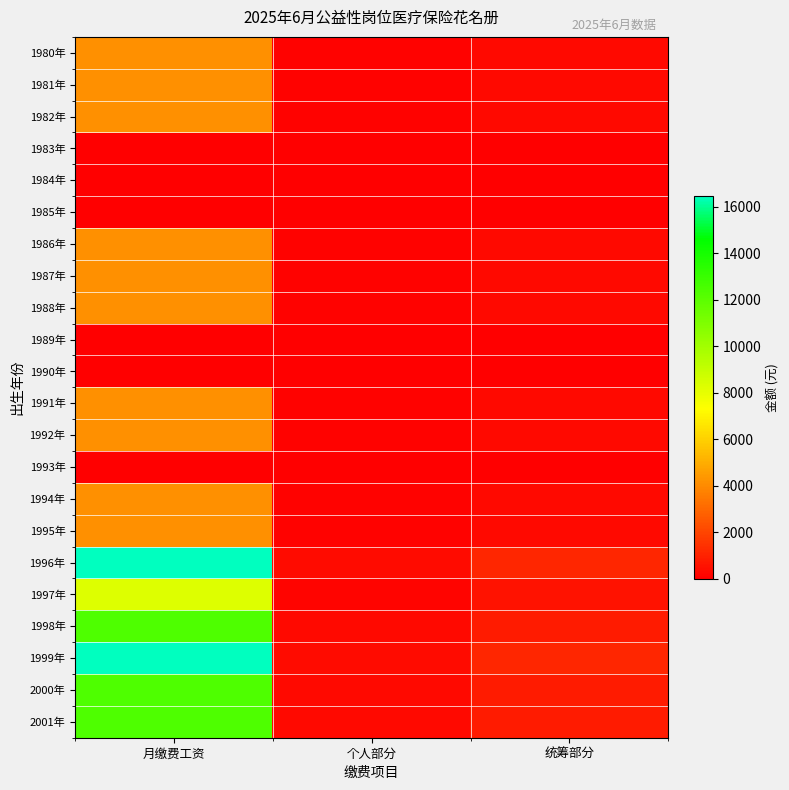

At which category is the sum across all series the highest?

月缴费工资